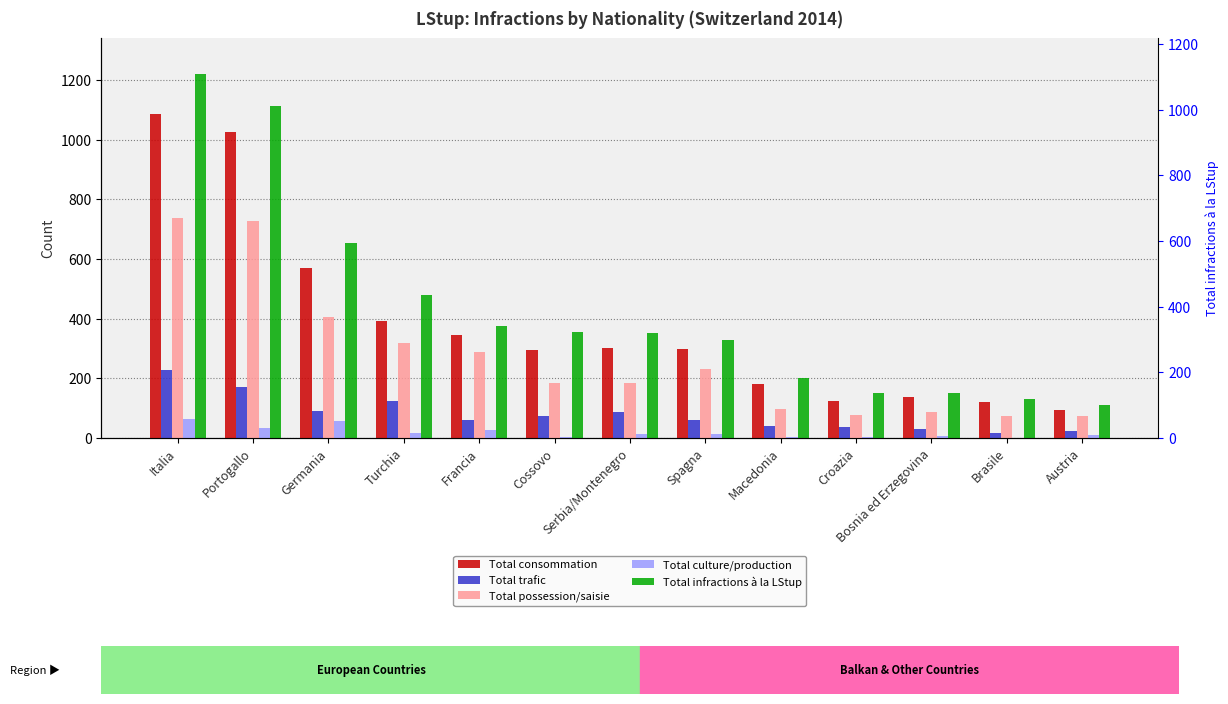

Which has a higher value, Francia or Portogallo?

Portogallo